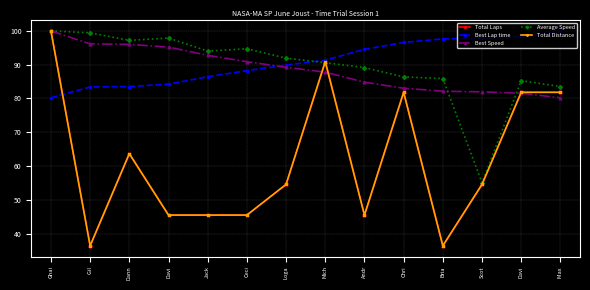

True or false: Best Lap time has more than 0 points higher than both neighbors.

False